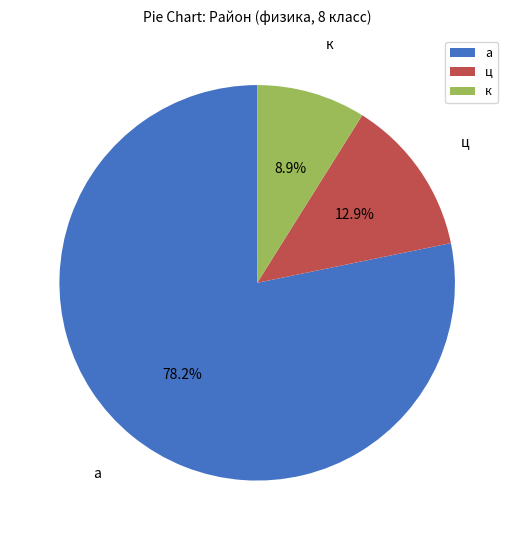

What percentage is the ц slice, to the nearest percent?

13%